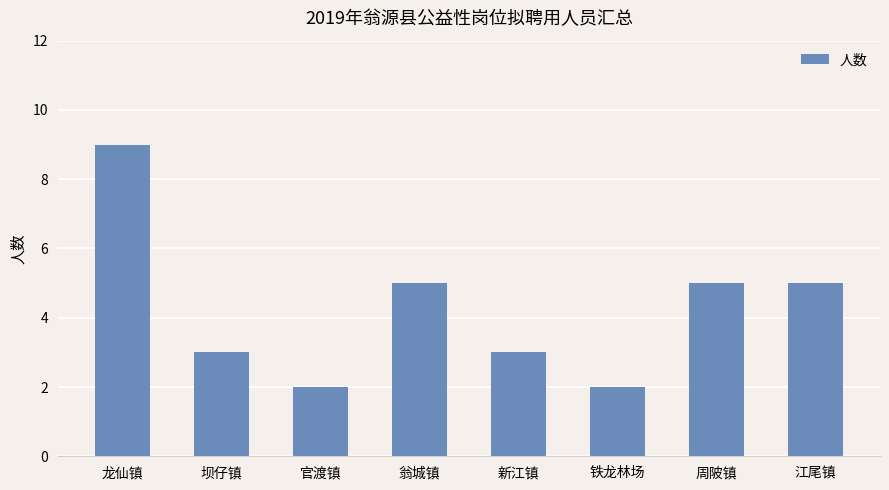

Count the number of categories in the chart.

8